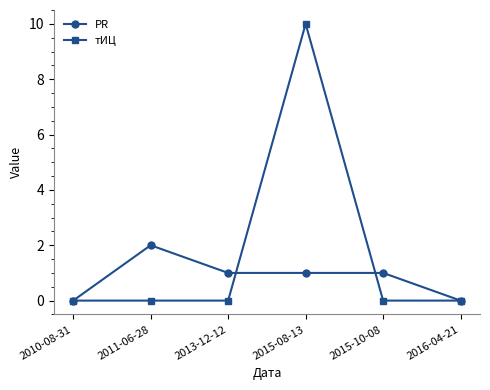

Count the number of categories in the chart.

6